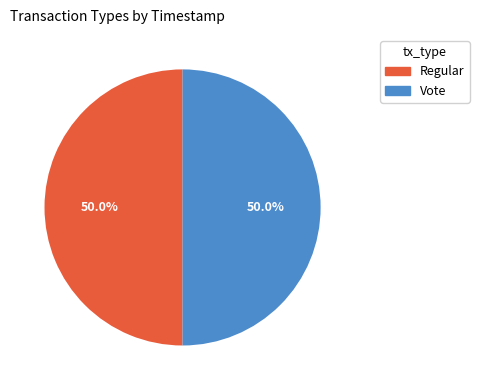

To the nearest percent, what portion does Vote represent?

50%